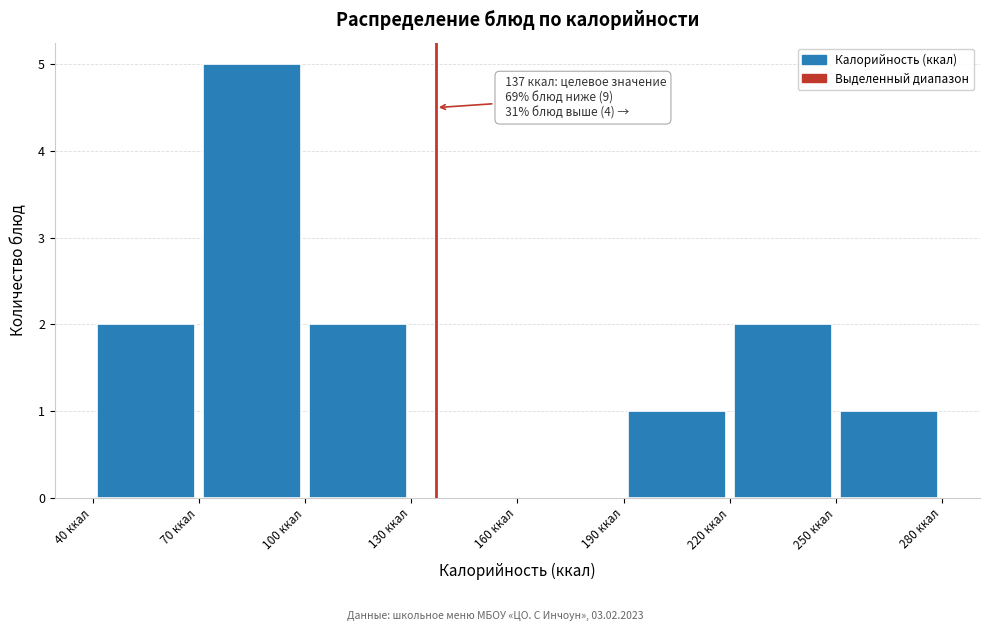

Which range on the x-axis has the tallest bar?

70 to 100